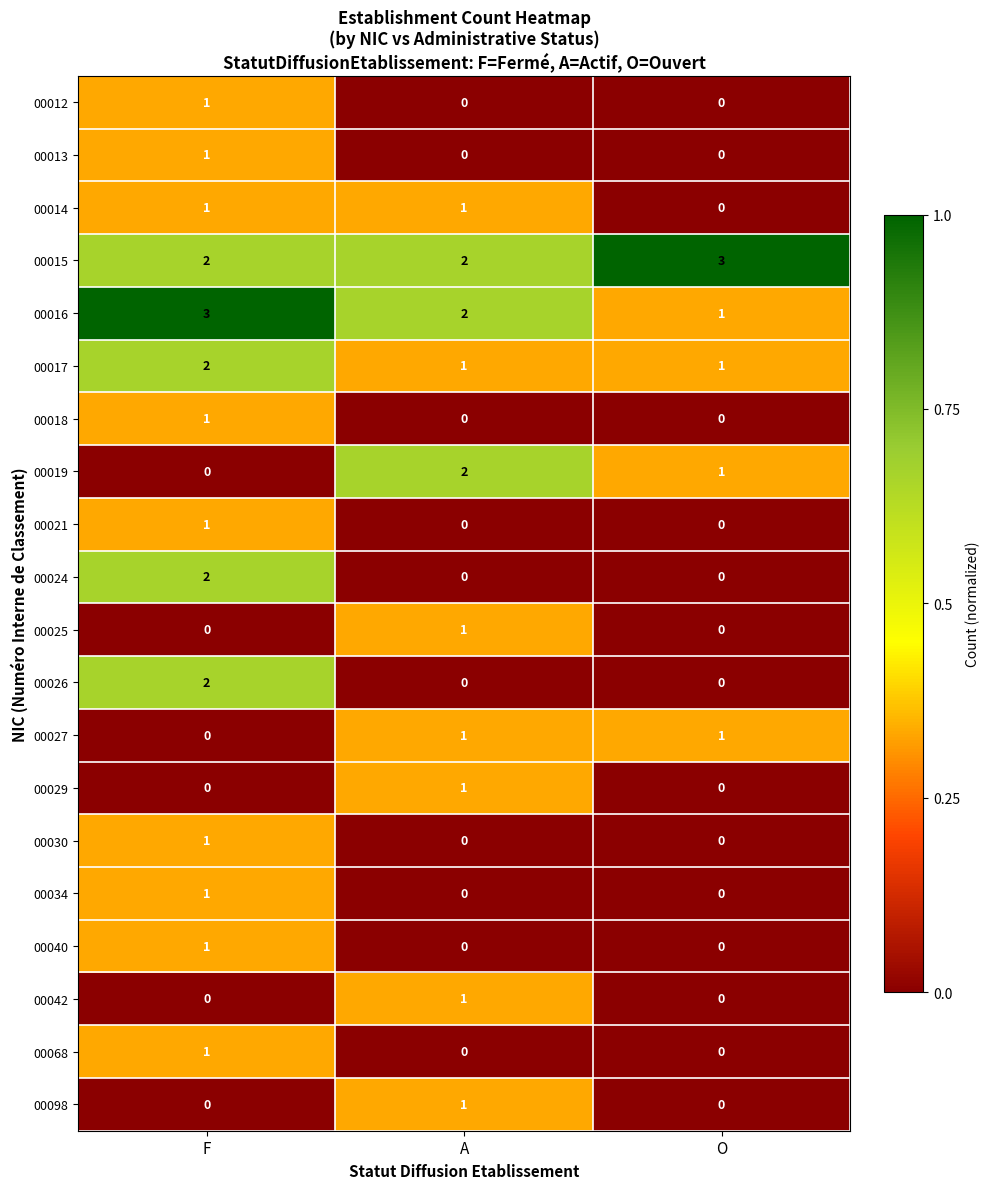

Count the 00019 values in the range 0 to 2.

3